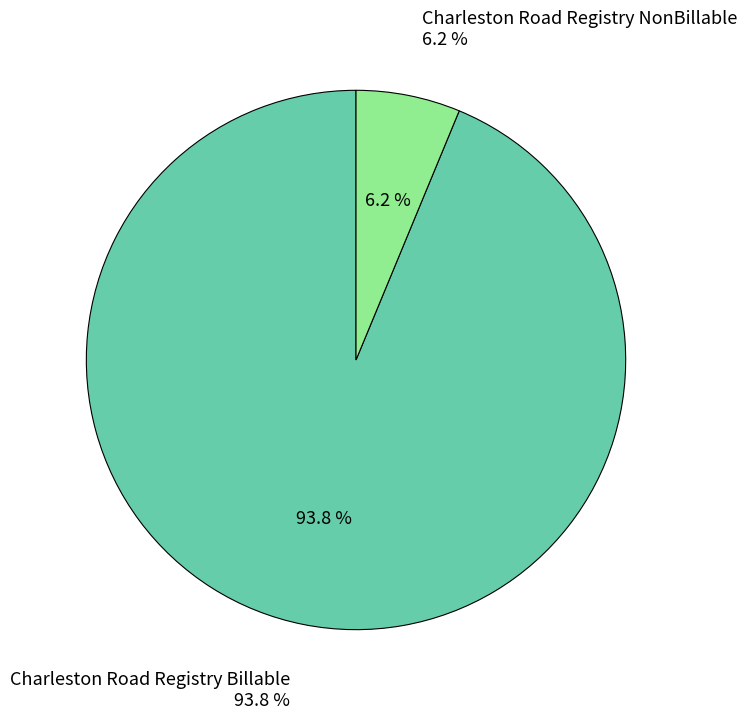

What portion of the pie excludes Charleston Road Registry Billable?

6.2%